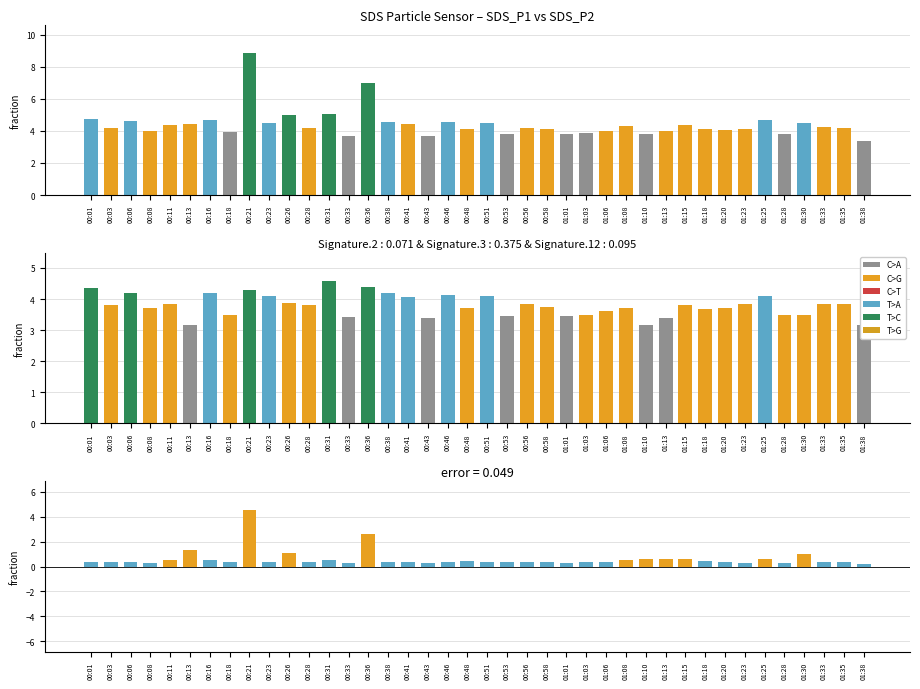

What is the sum of the SDS_P2 values at 00:18 and 00:36?

7.9